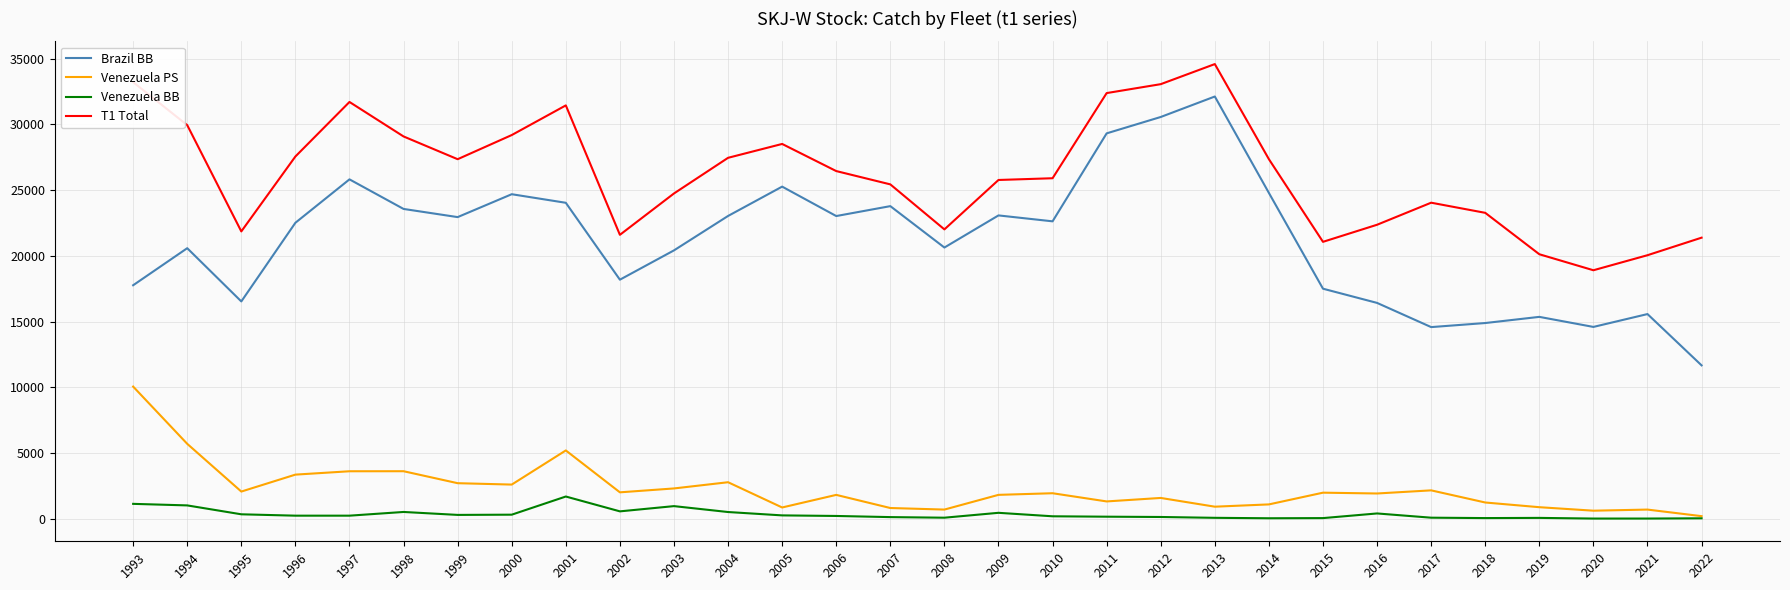

In Venezuela PS, how many points are higher than both neighbors (excluding endpoints)?

9